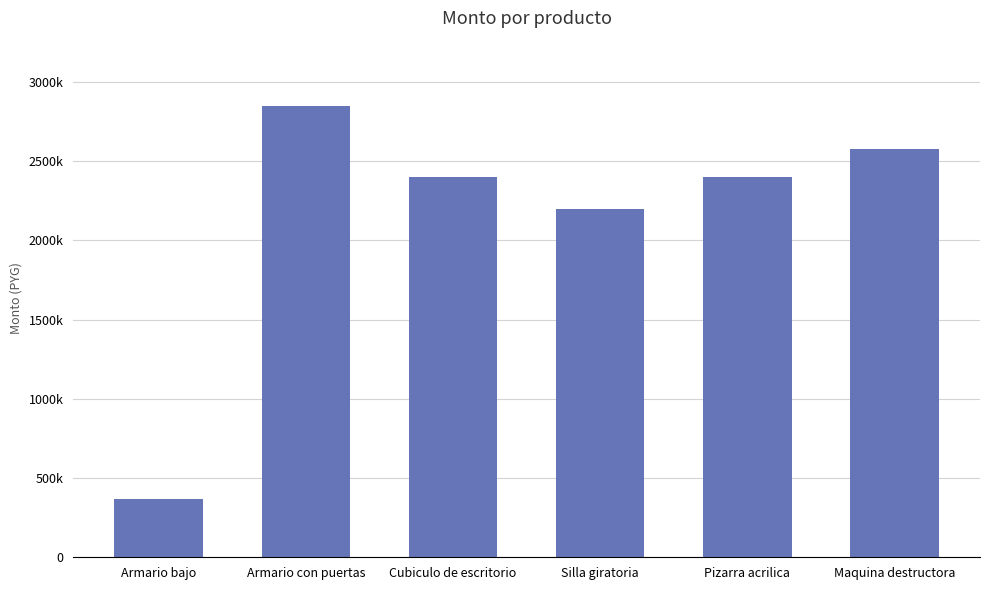

Are the bars horizontal?

No